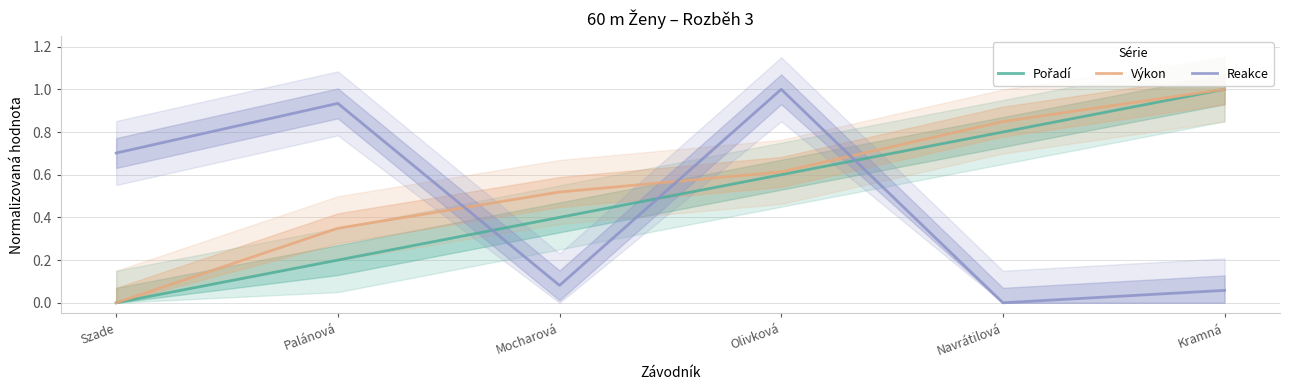

How many intersections are there between Pořadí and Výkon?

1